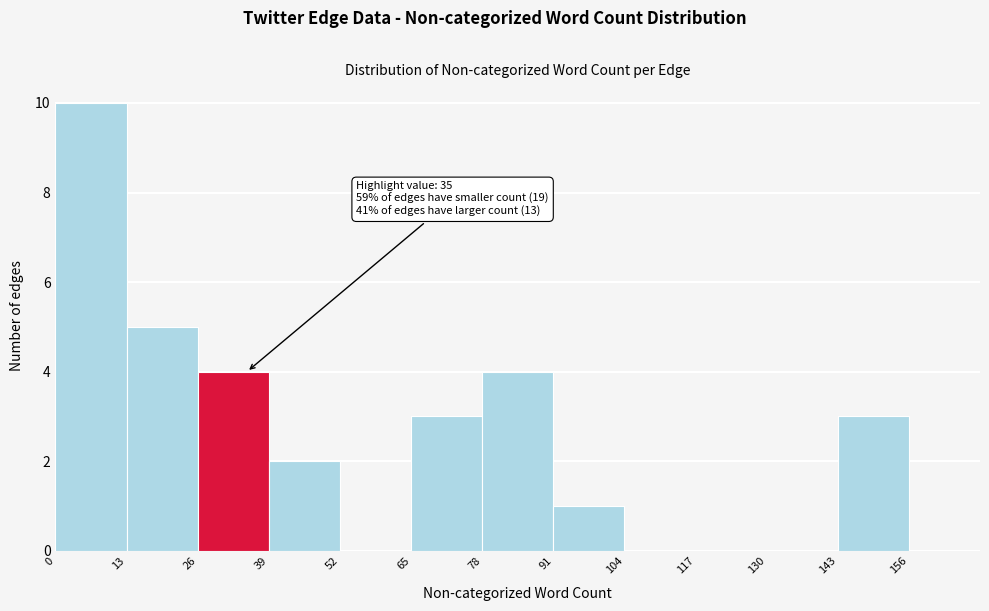

Over which range of the x-axis is the bar tallest?

0 to 13